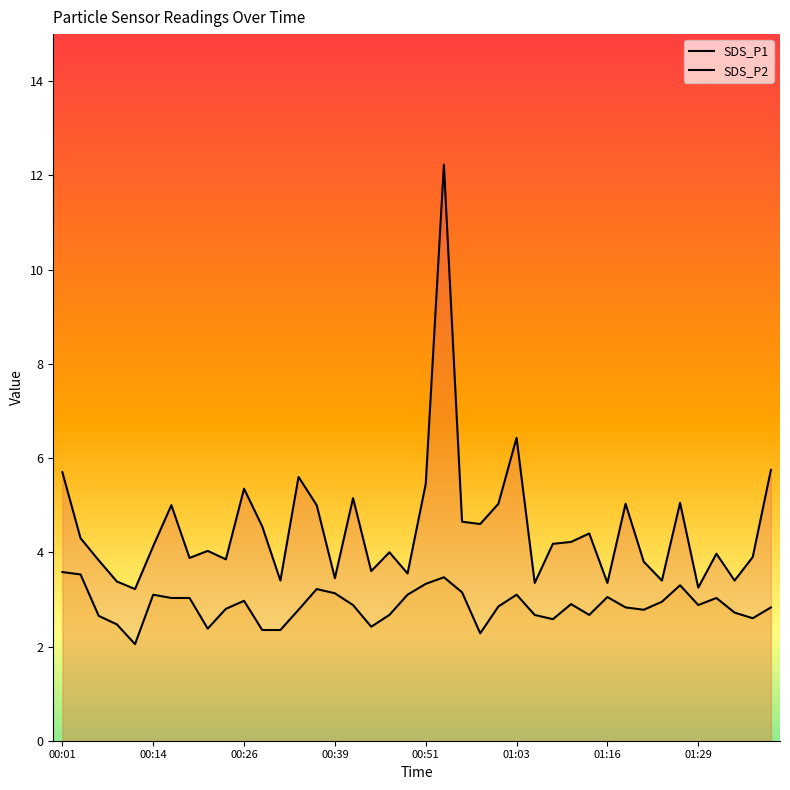

What is the label of the 19th point from the right?

00:53